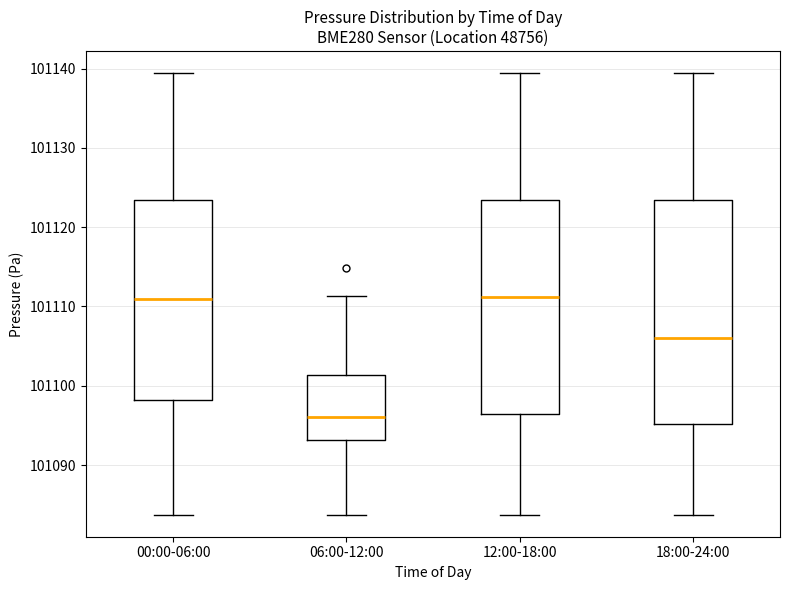

Reading left to right, read every box against the y-axis: the position of its median line, the range the box covers, and the ends of its whiskers. The values are not printed on the chart, so give them approximately, as read against the axis.

00:00-06:00: median 101111, box 101098 to 101123, whiskers 101084 to 101139
06:00-12:00: median 101096, box 101093 to 101101, whiskers 101084 to 101111
12:00-18:00: median 101111, box 101096 to 101123, whiskers 101084 to 101139
18:00-24:00: median 101106, box 101095 to 101123, whiskers 101084 to 101139